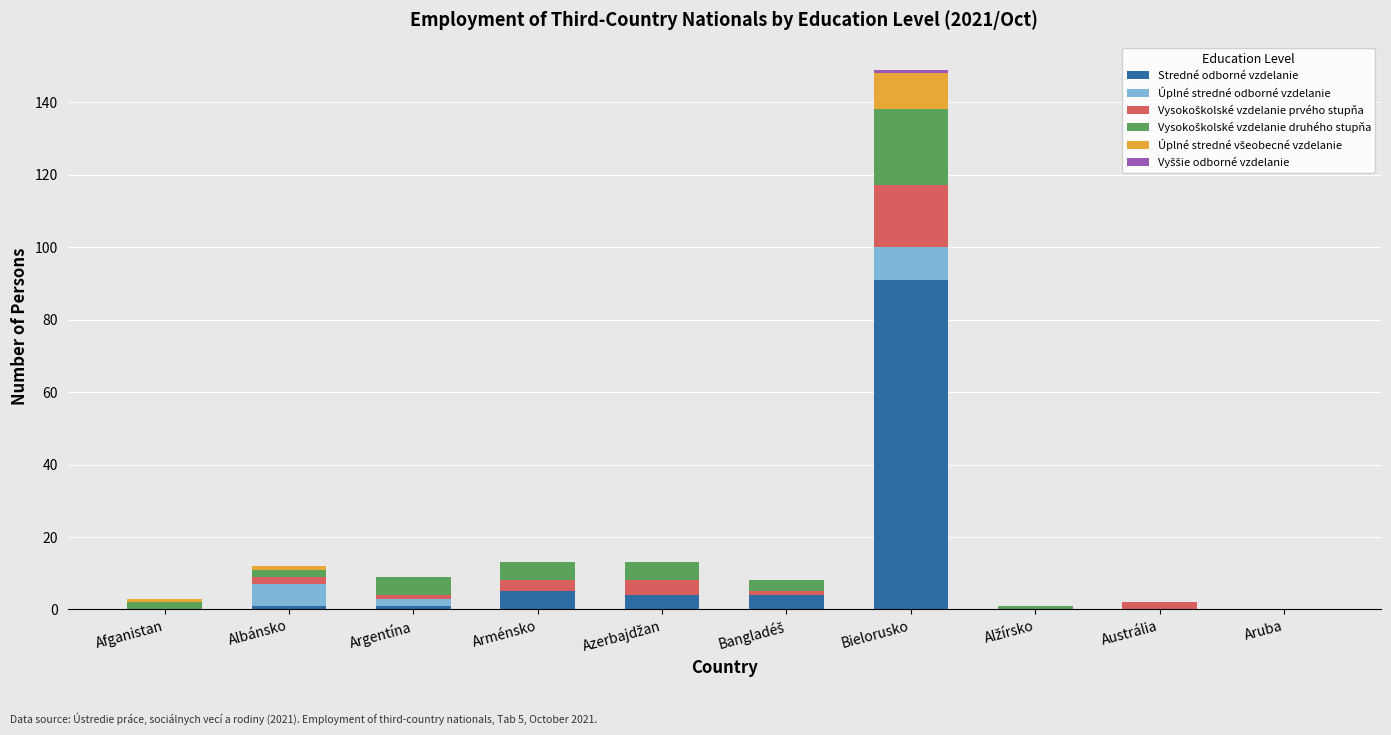

At which category is the sum across all series the highest?

Bielorusko